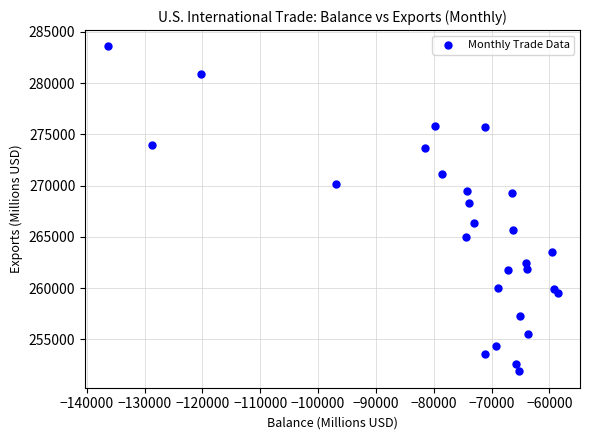

What is the range of Y values (max minus min)?

31714